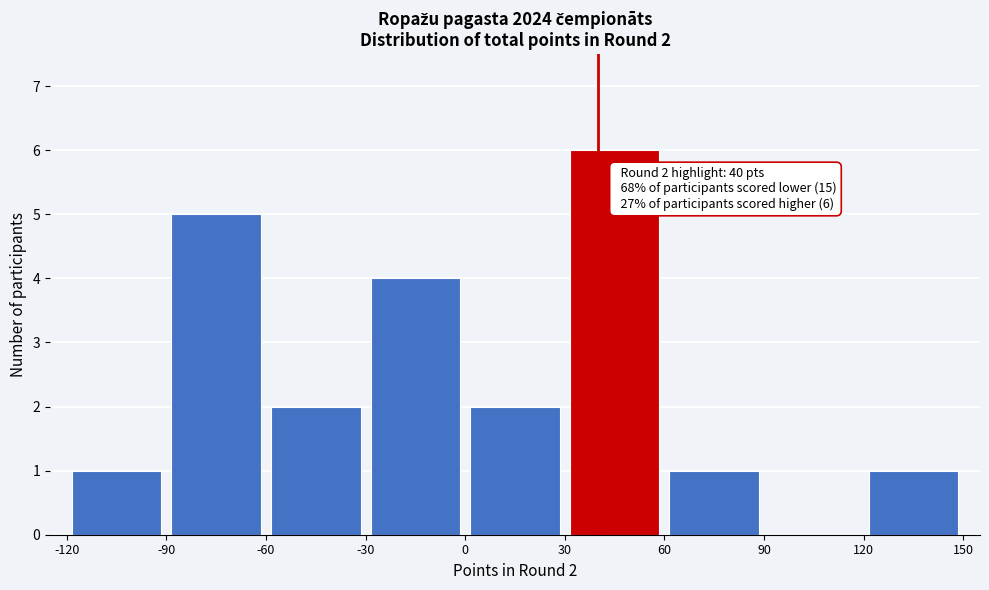

Which range on the x-axis has the tallest bar?

30 to 60